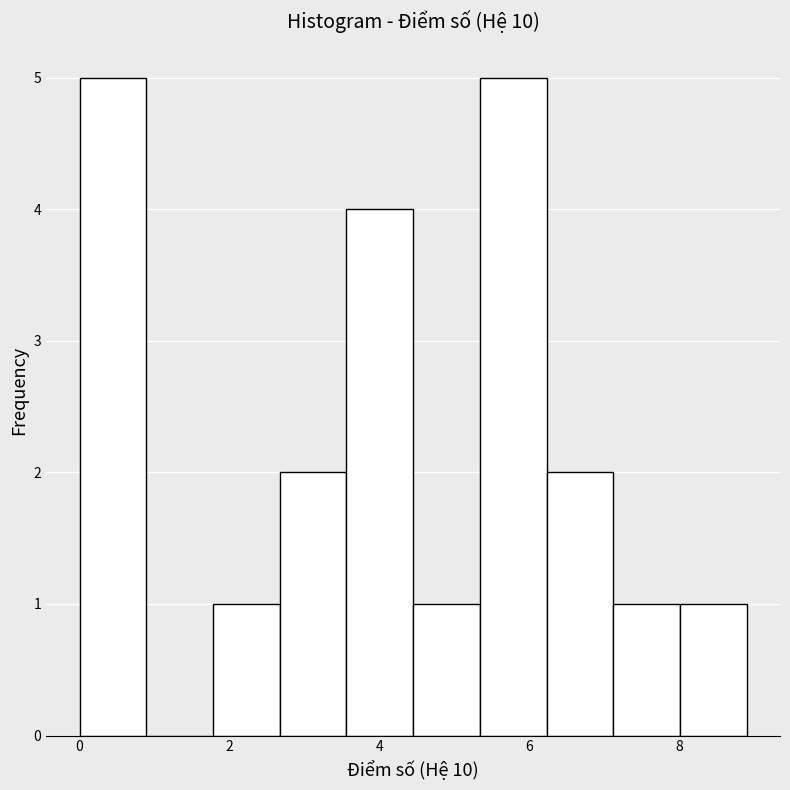

What is the height of the bar covering 5.4 to 6.2 on the x-axis? Neither the bar edges nor the heights are printed on the chart, so give them approximately, as read against the axes.

5